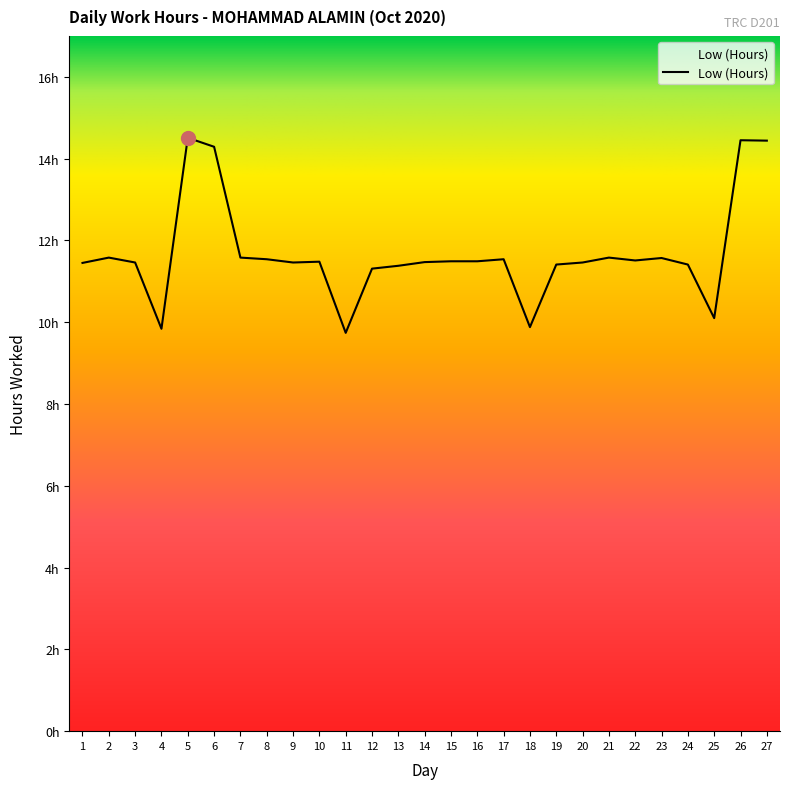

True or false: there are more than 1 points higher than both neighbors.

True